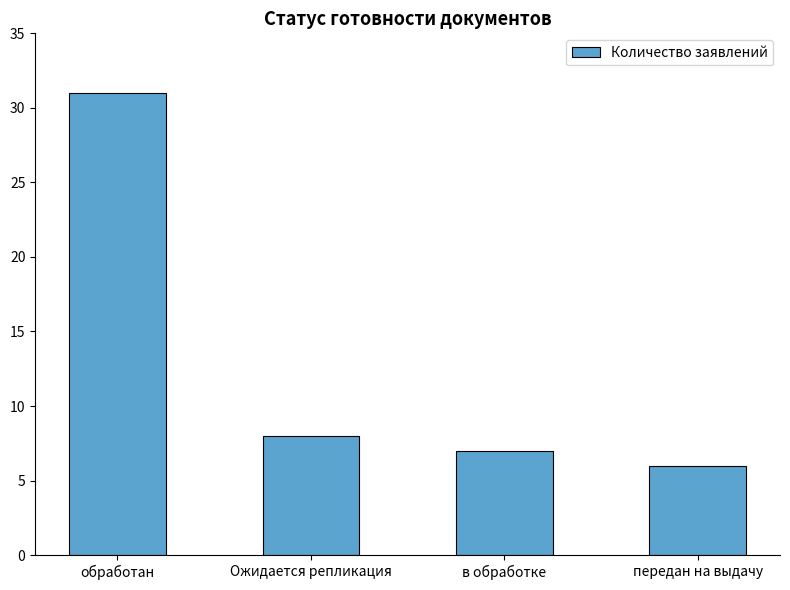

What is the change in value from в обработке to передан на выдачу?

-1